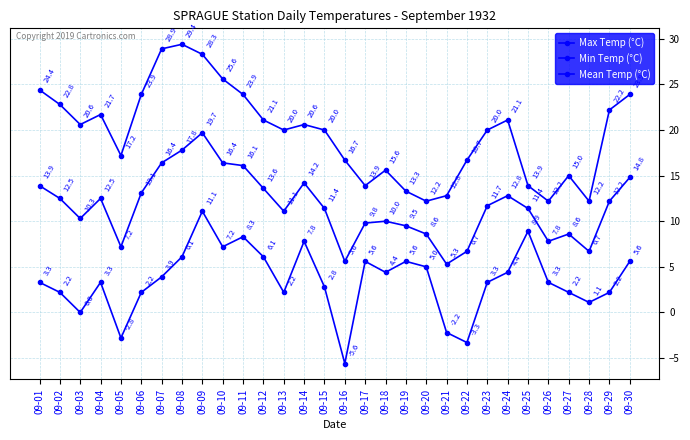

What is the sum of the Max Temp (°C) values at 09-10 and 09-09?

53.9